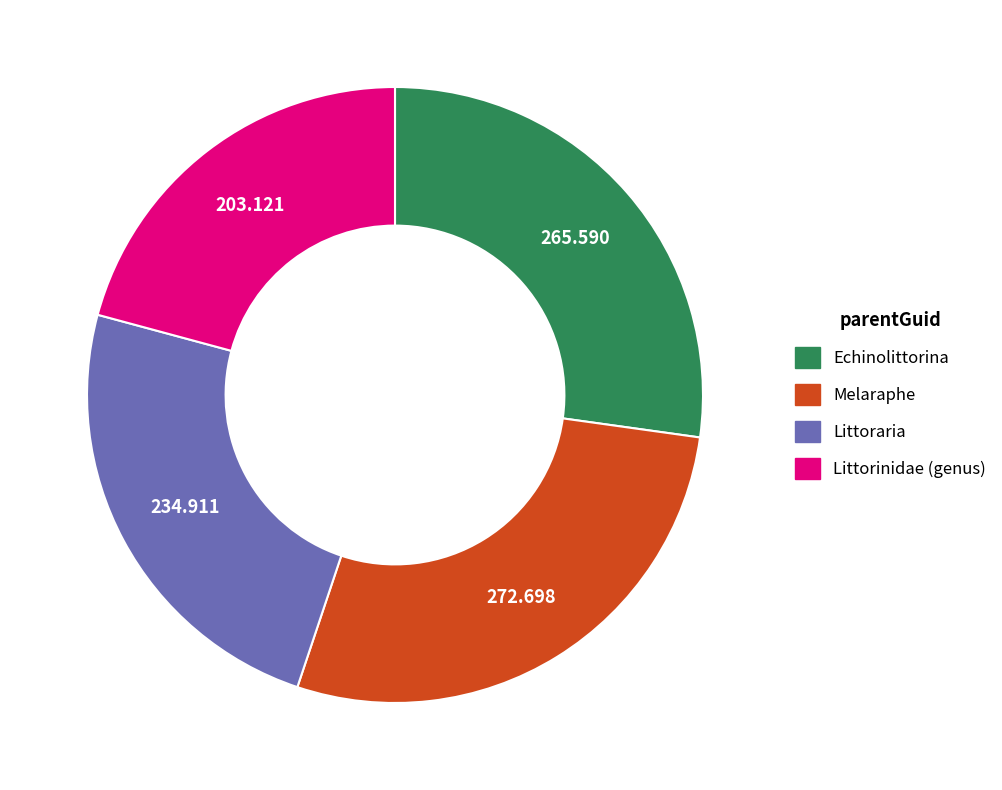

What is the largest slice in the pie chart?

Melaraphe